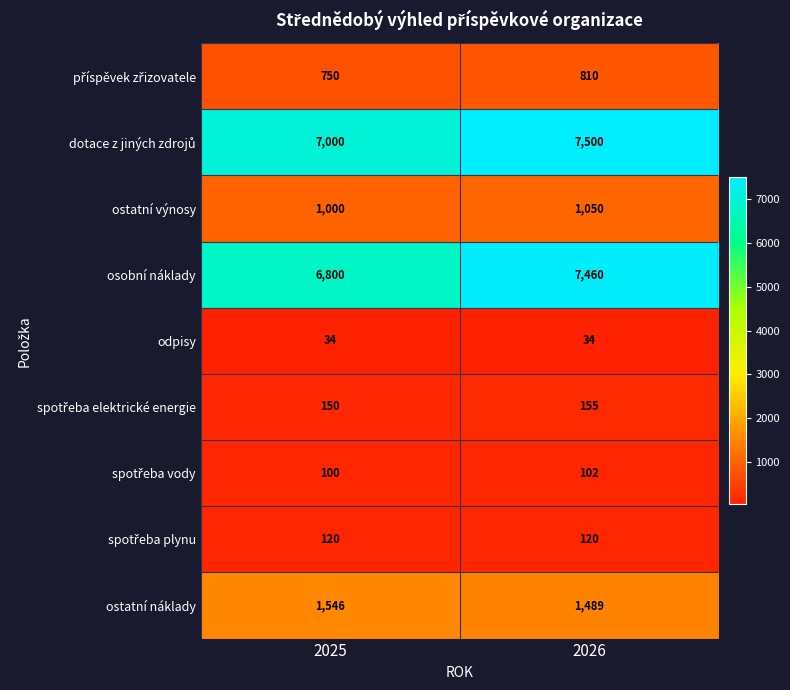

Count the number of data series in this chart.

9